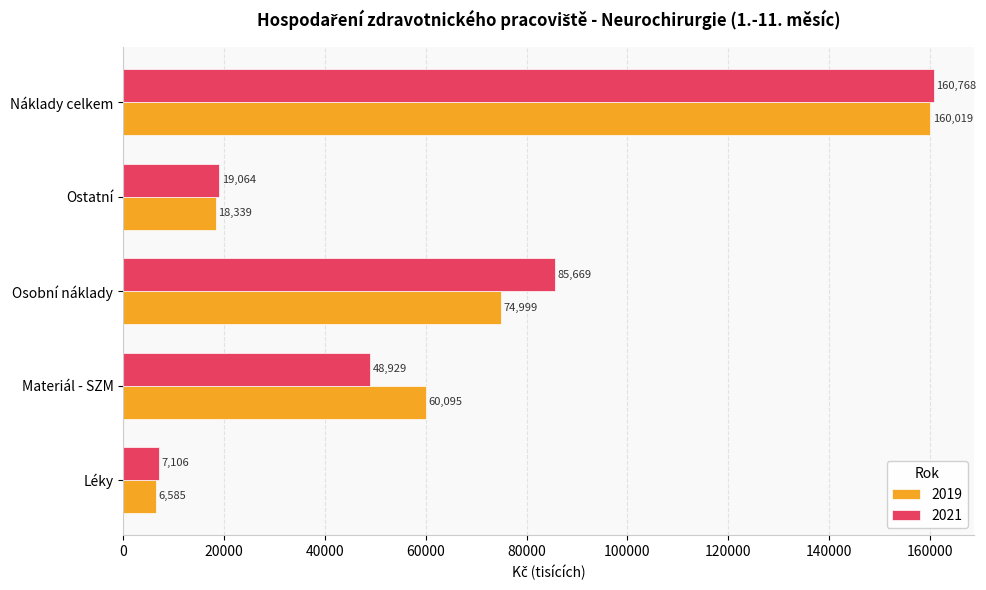

Read the 2021 value at Léky.

7105.7